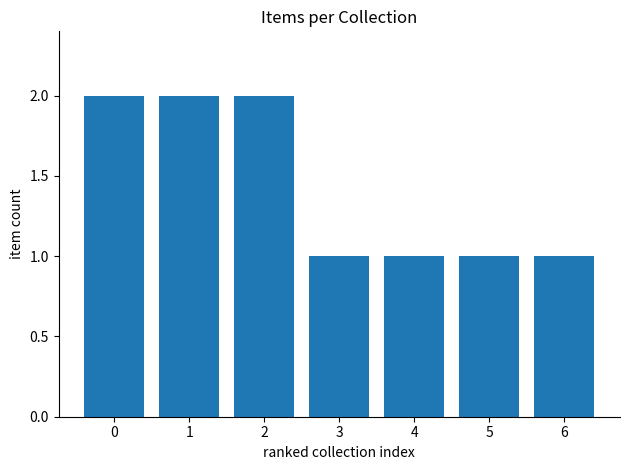

What is the change in value from 1 to 4?

-1